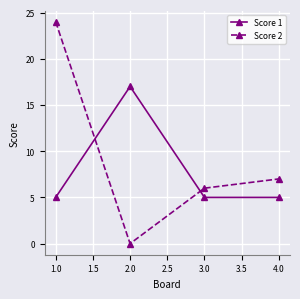

What is the value of the Score 2 point at the 1st from the left?

24